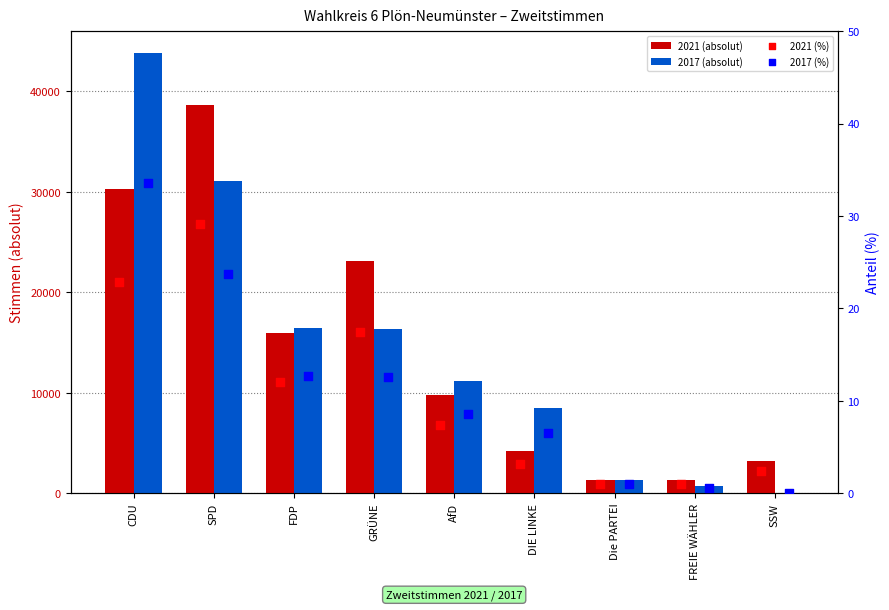

What is the total value across all series at SSW?

3205.4